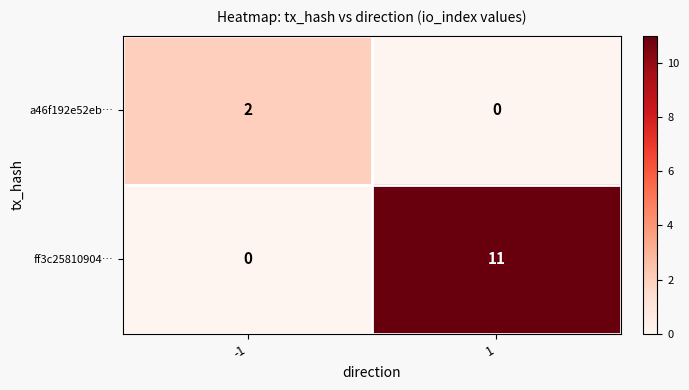

Which series has the largest total across all categories?

ff3c25810904…